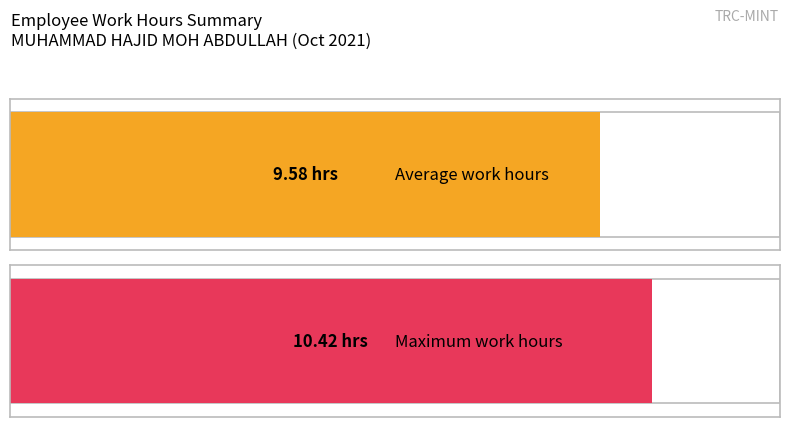

Does the chart contain any negative values?

No